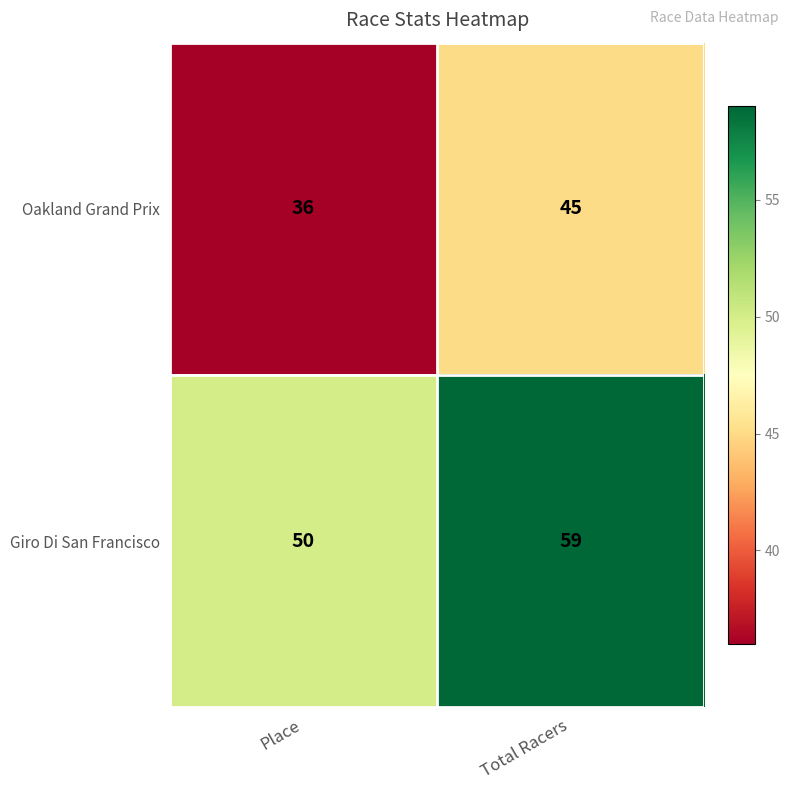

Where is Giro Di San Francisco nearest to the value 54?

Place